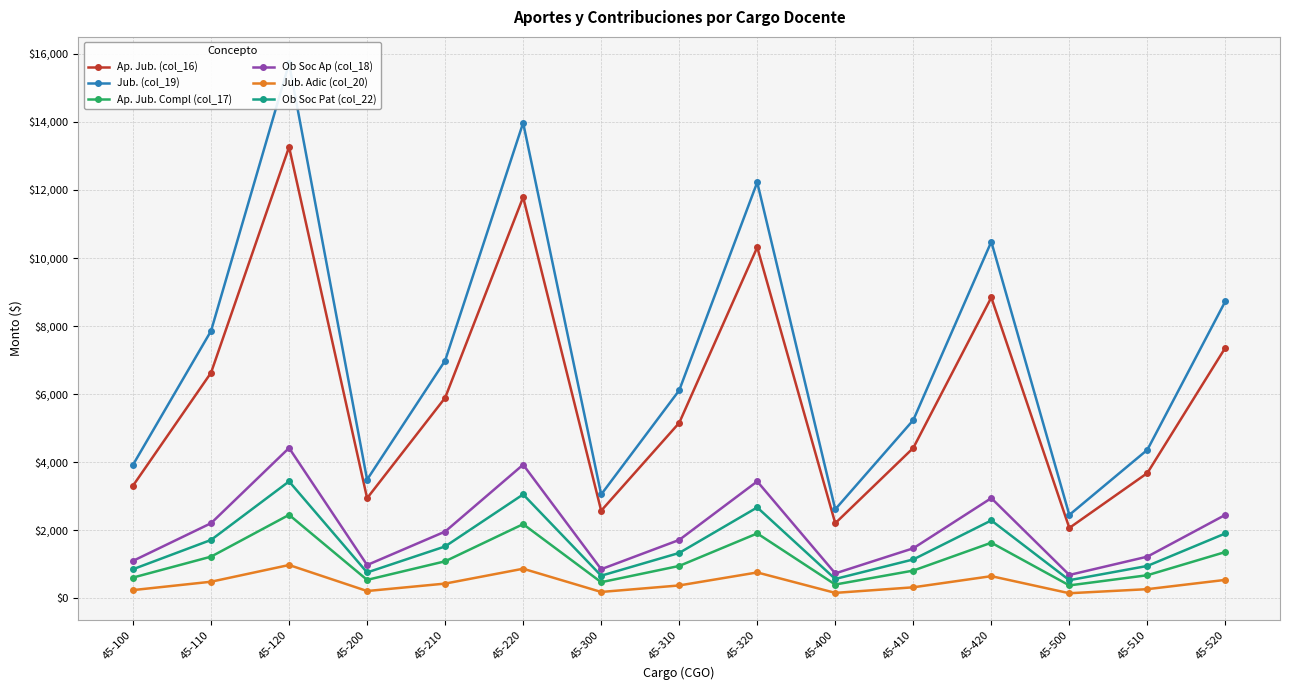

What is the average value of the Ob Soc Pat (col_22) series?

1563.8